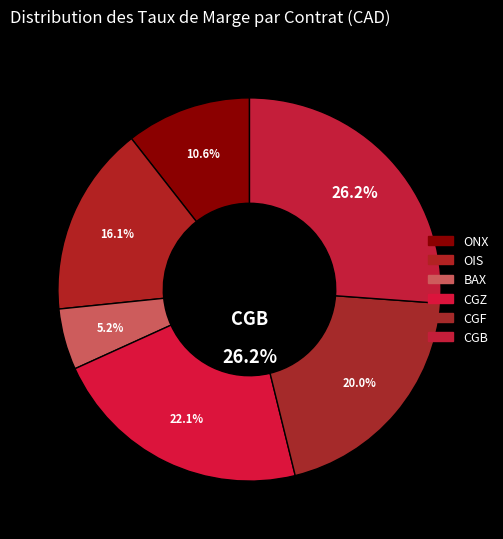

What is the ratio of the value at ONX to the value at CGF?

0.5